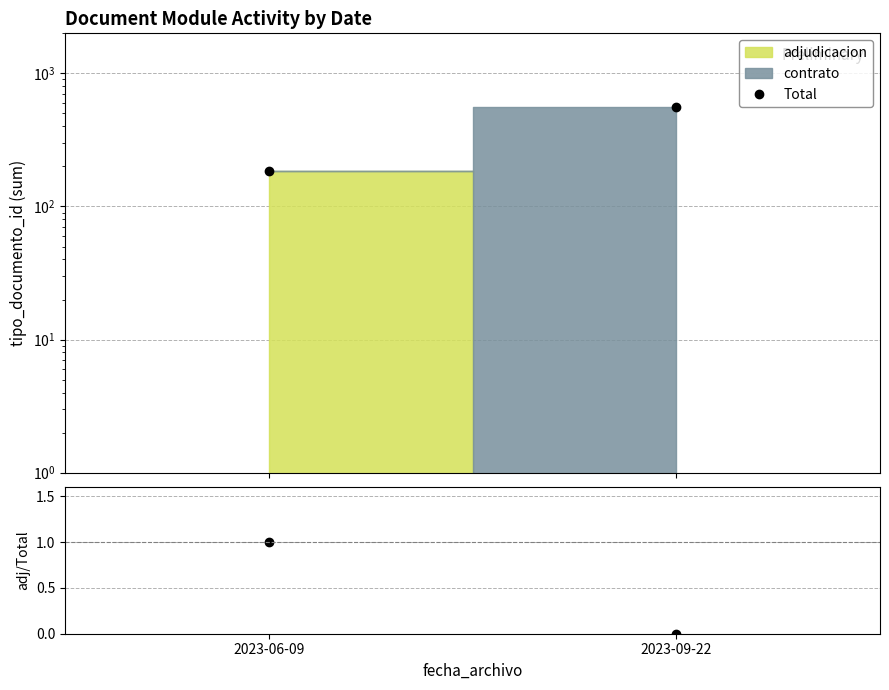

What is the sum of all Total values?

748